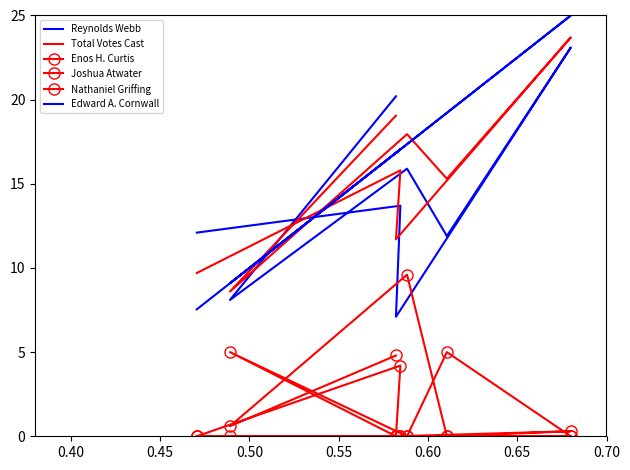

True or false: Enos H. Curtis has more than 0 interior local peaks.

True